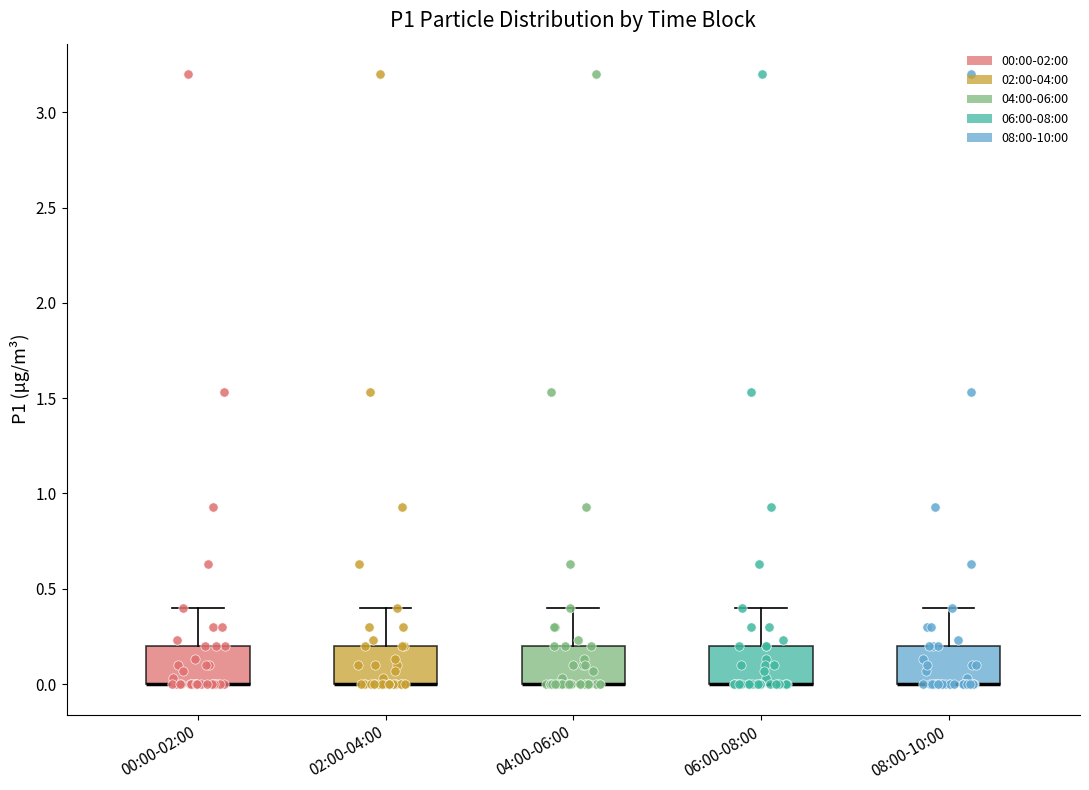

Reading left to right, transcribe this box plot: for each box, give where its median line is, the range the box spans, and where its two whiskers end, as read against the y-axis. The values are not printed on the chart, so give them approximately, as read against the axis.

00:00-02:00: median 0.0 (drawn on the box's lower edge), box 0.0 to 0.2, whiskers 0.0 to 0.4
02:00-04:00: median 0.0 (drawn on the box's lower edge), box 0.0 to 0.2, whiskers 0.0 to 0.4
04:00-06:00: median 0.0 (drawn on the box's lower edge), box 0.0 to 0.2, whiskers 0.0 to 0.4
06:00-08:00: median 0.0 (drawn on the box's lower edge), box 0.0 to 0.2, whiskers 0.0 to 0.4
08:00-10:00: median 0.0 (drawn on the box's lower edge), box 0.0 to 0.2, whiskers 0.0 to 0.4